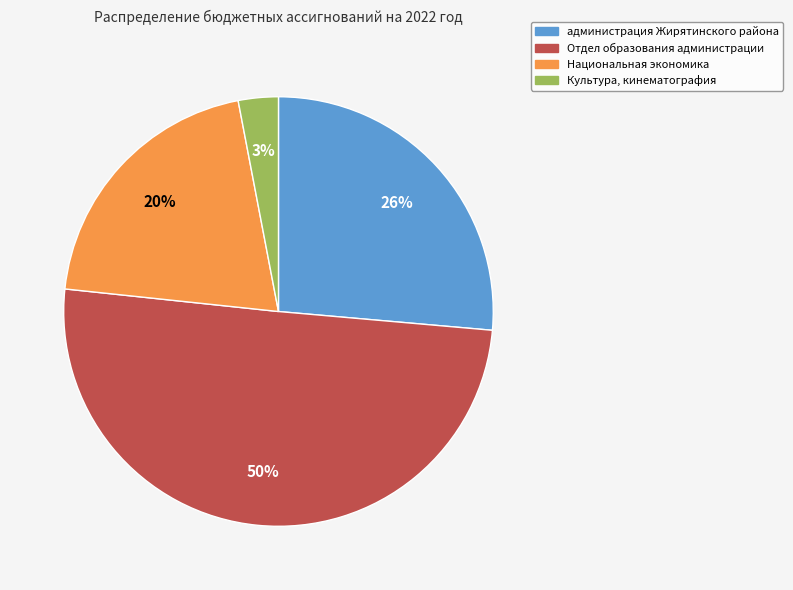

What is the largest slice in the pie chart?

Отдел образования администрации